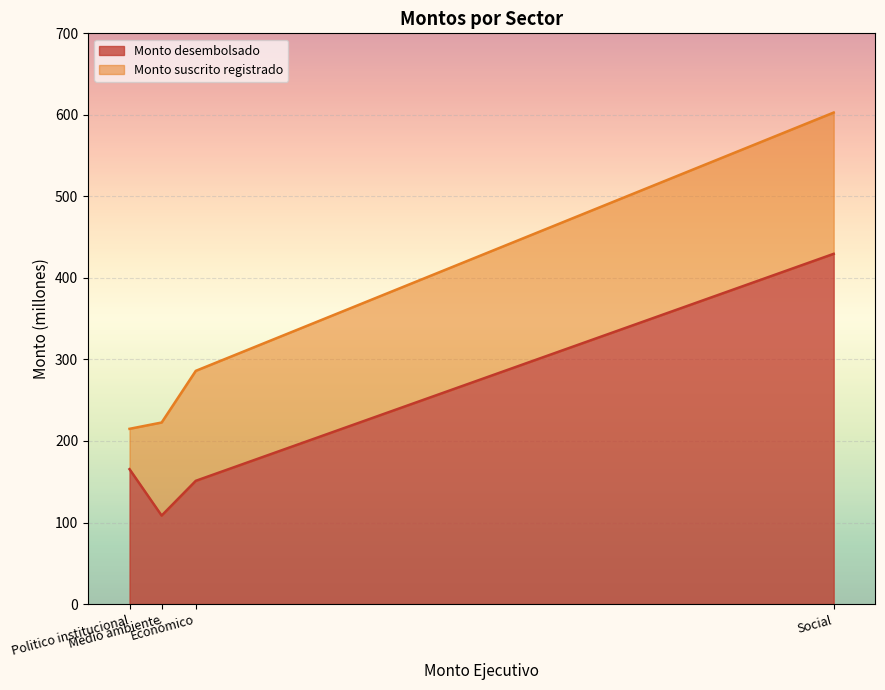

What is the label of the 4th point from the left?

Social